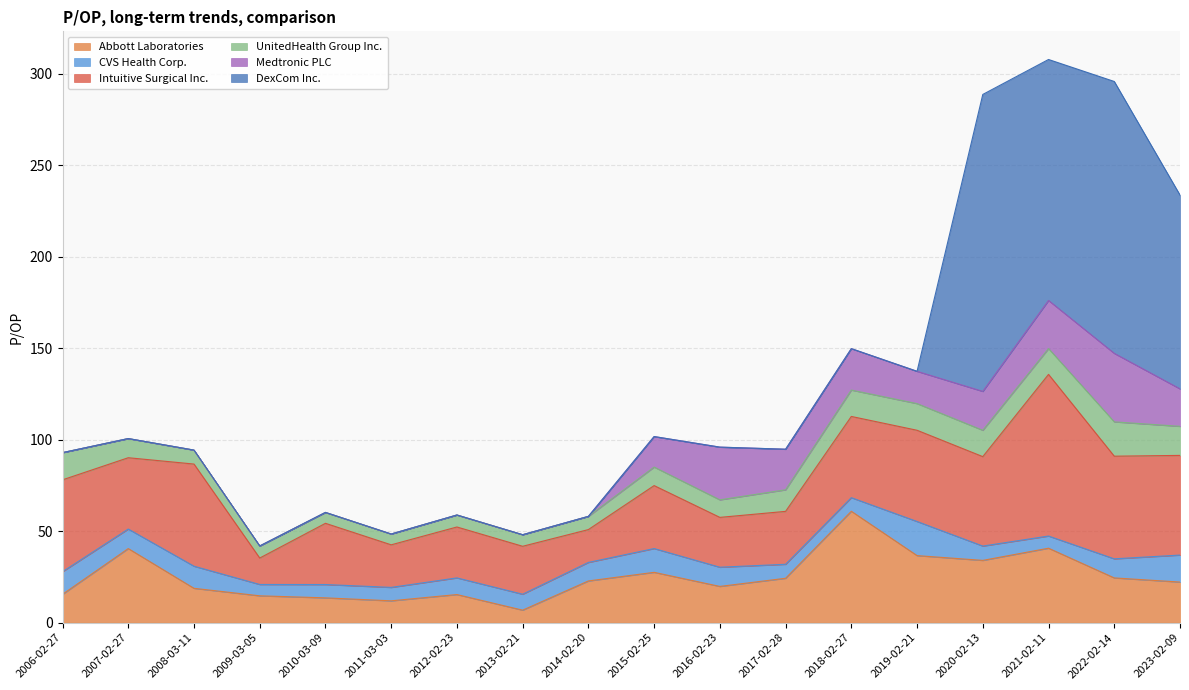

What is the sum of all Intuitive Surgical Inc. values?

721.0